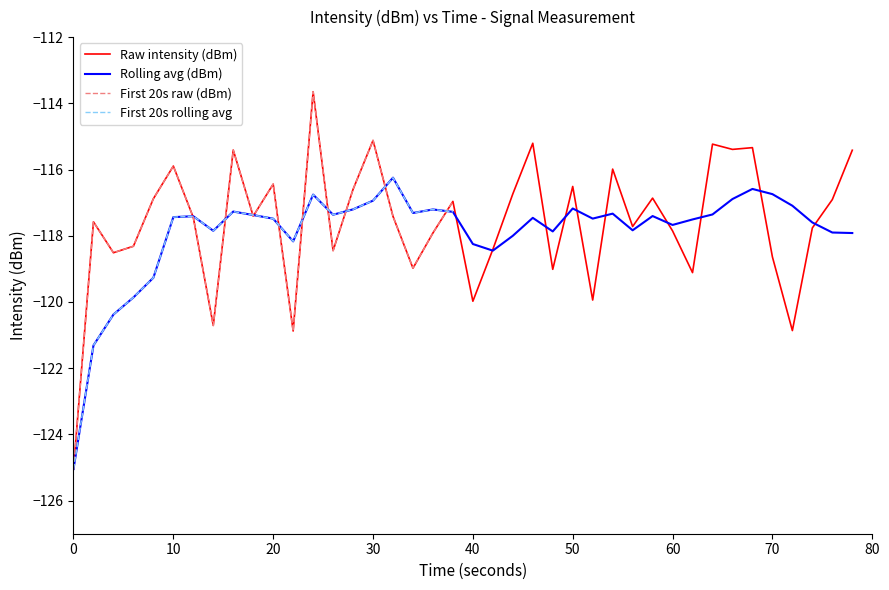

The First 20s raw (dBm) series shows -116.4 at 20. True or false?

True